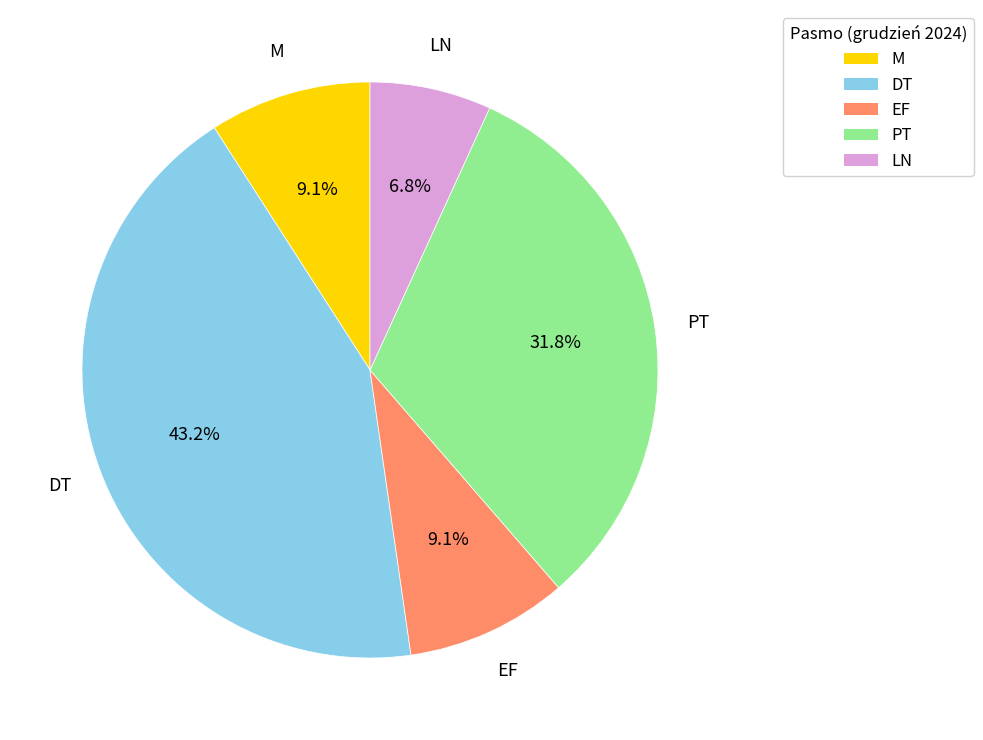

Which category has the biggest portion of the pie?

DT